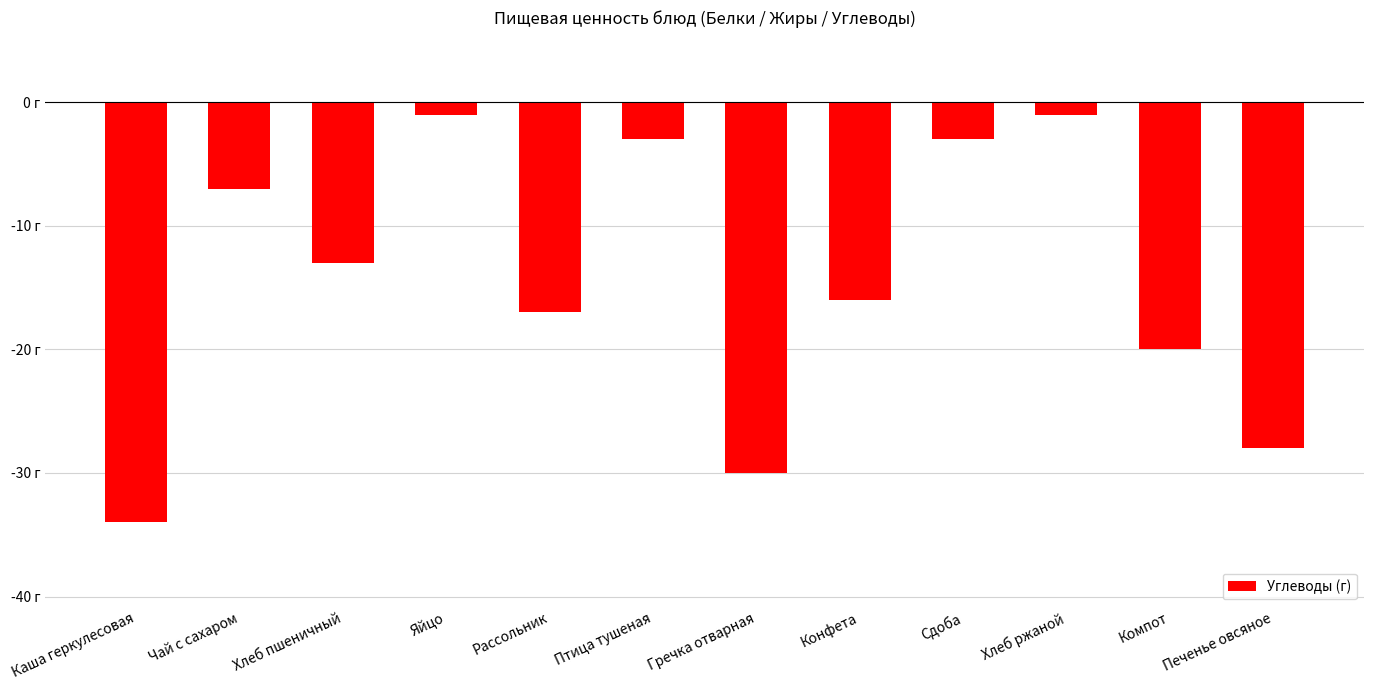

Reading left to right, what are all the values shown in this chart?

Каша геркулесовая=-34	Чай с сахаром=-7	Хлеб пшеничный=-13	Яйцо=-1	Рассольник=-17	Птица тушеная=-3	Гречка отварная=-30	Конфета=-16	Сдоба=-3	Хлеб ржаной=-1	Компот=-20	Печенье овсяное=-28